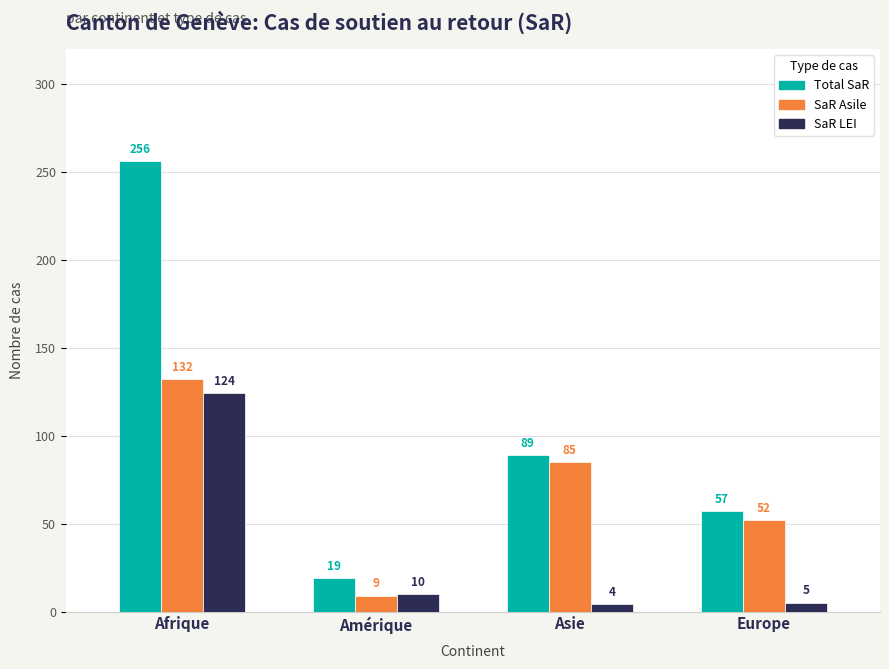

How many bars are there in total?

12